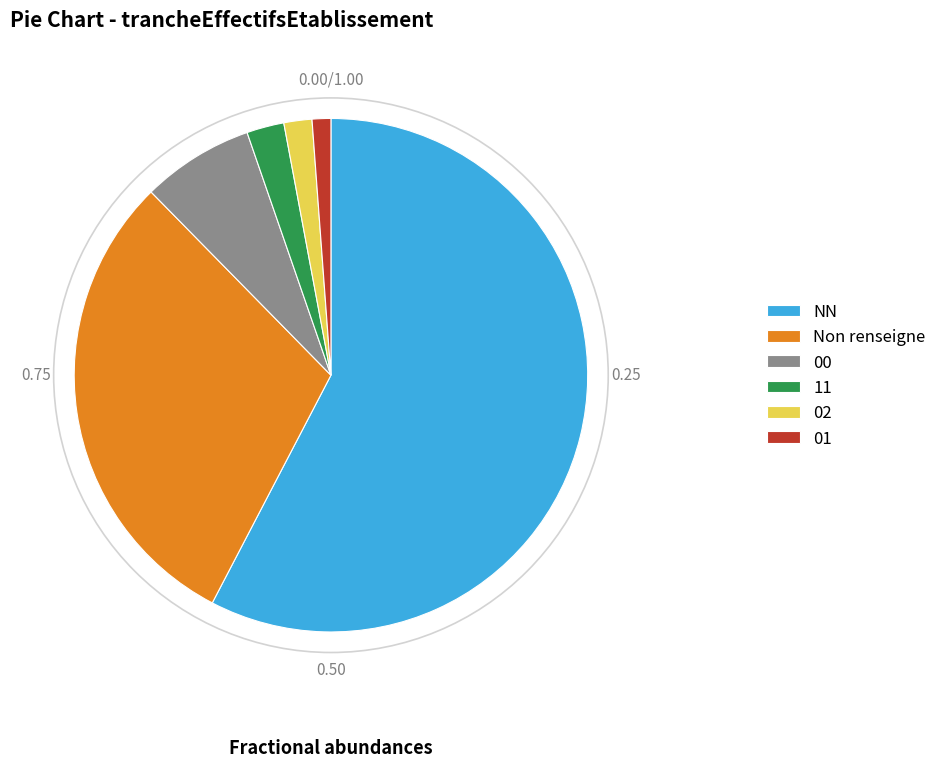

Is there any slice that represents more than half of the pie?

Yes